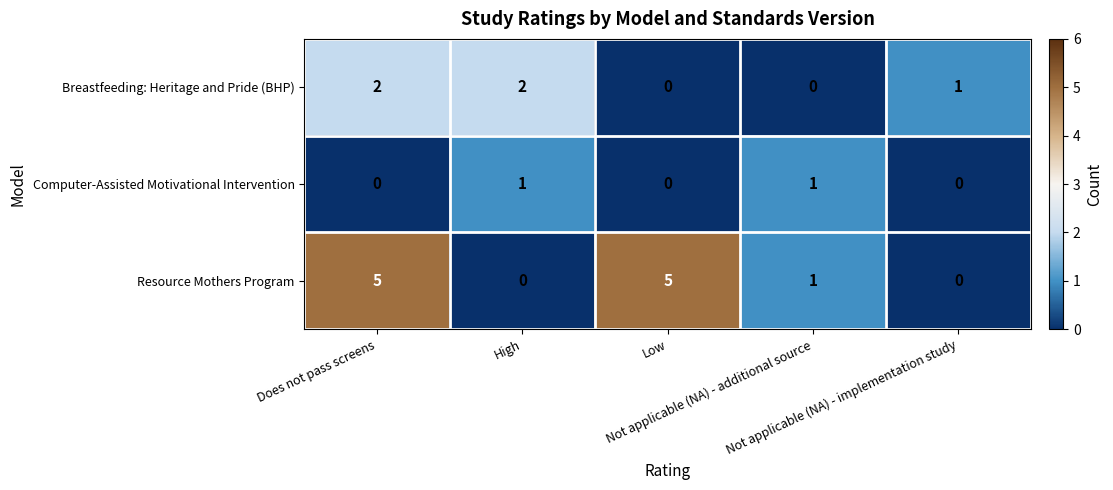

What is the total value across all series at Low?

5